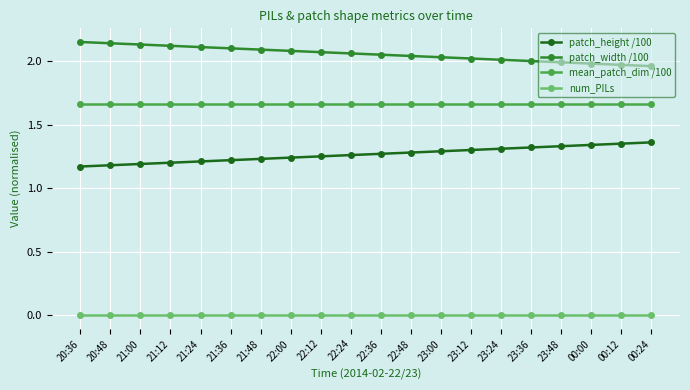

True or false: num_PILs and patch_width /100 cross at least once.

False